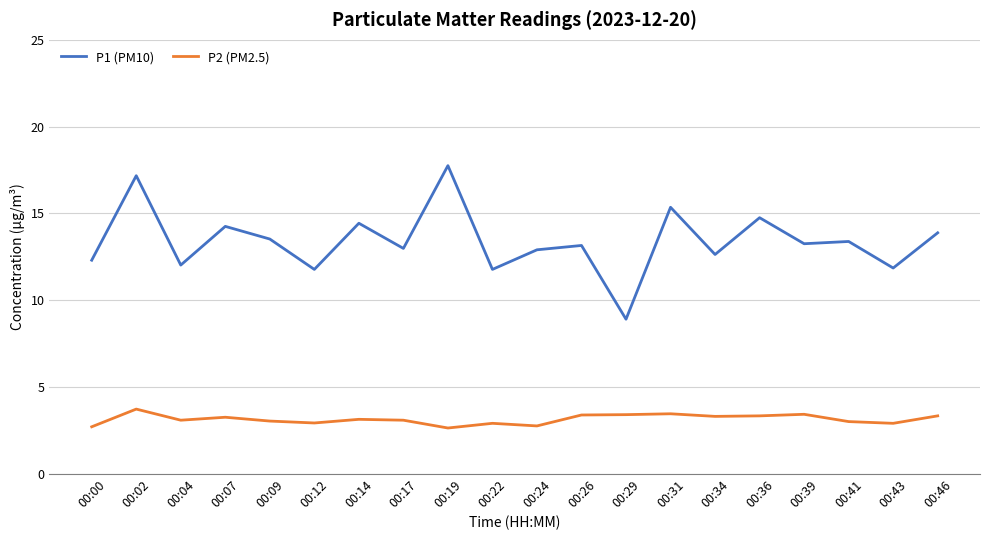

True or false: P1 (PM10) and P2 (PM2.5) cross at least once.

False